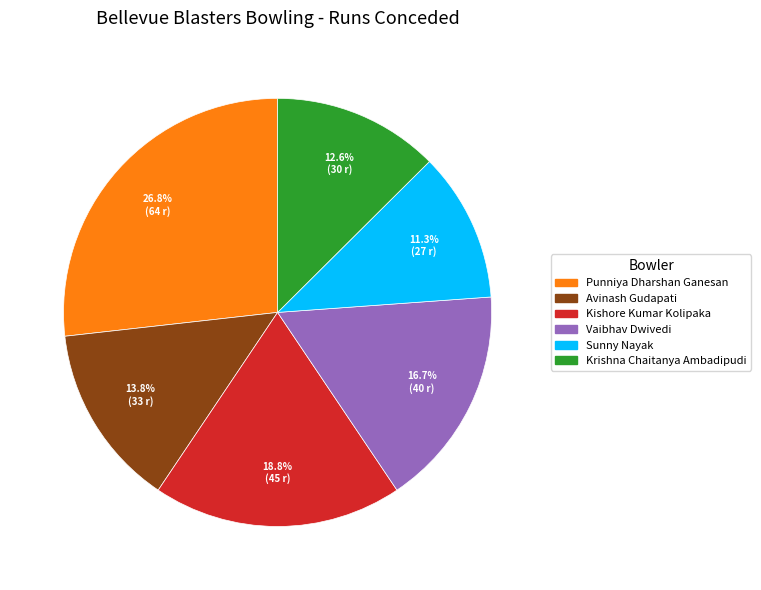

Which slice is the largest?

Punniya Dharshan Ganesan